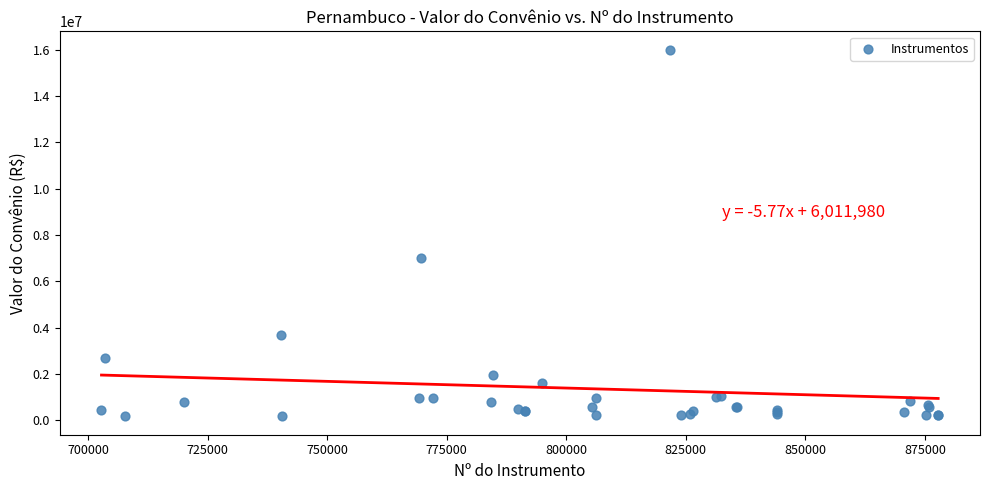

What Y value in the scatter plot is closest to 8086400?

7000000.0